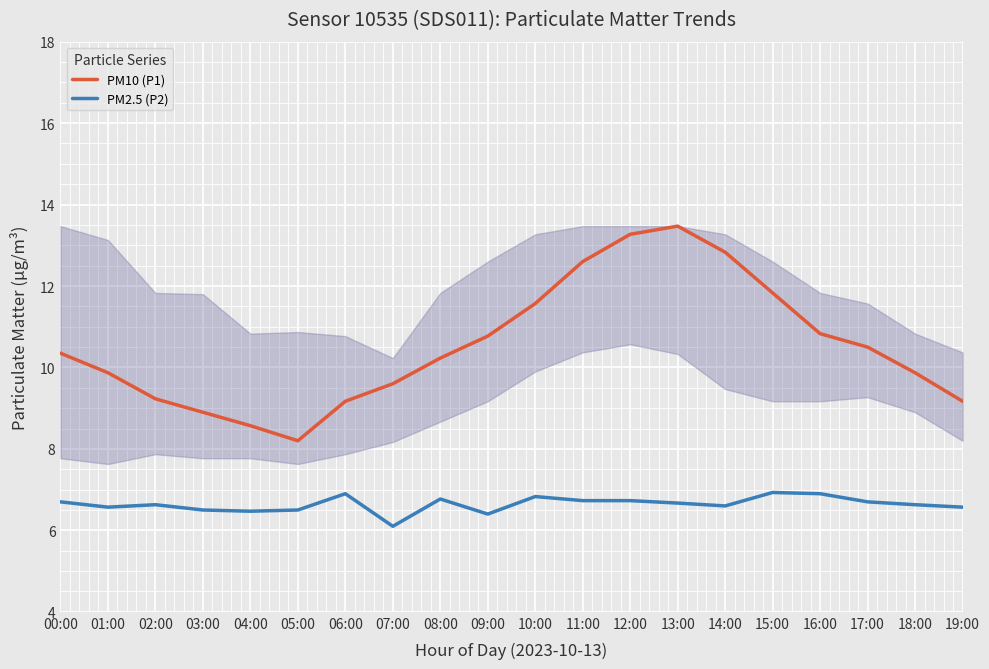

Is the value of PM10 (P1) at 11:00 greater than the value of PM2.5 (P2) at 05:00?

Yes